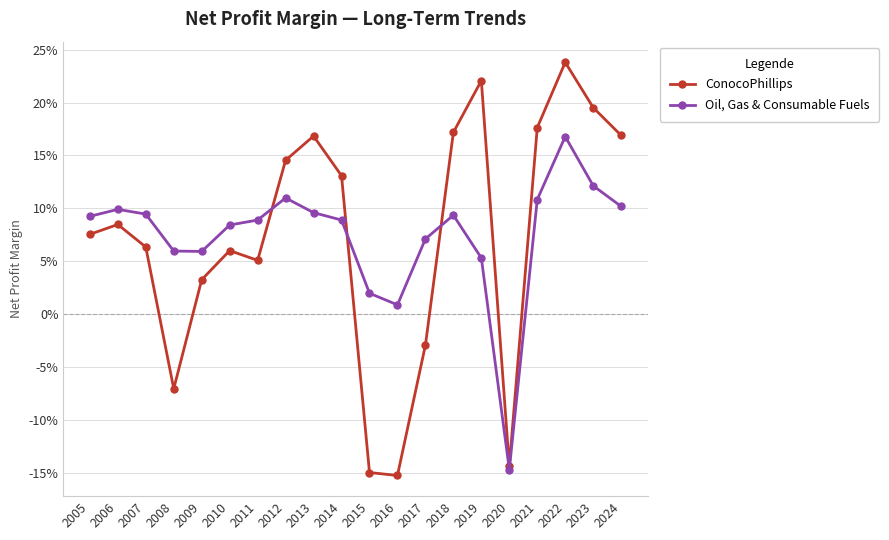

Does the chart have visible grid lines?

Yes